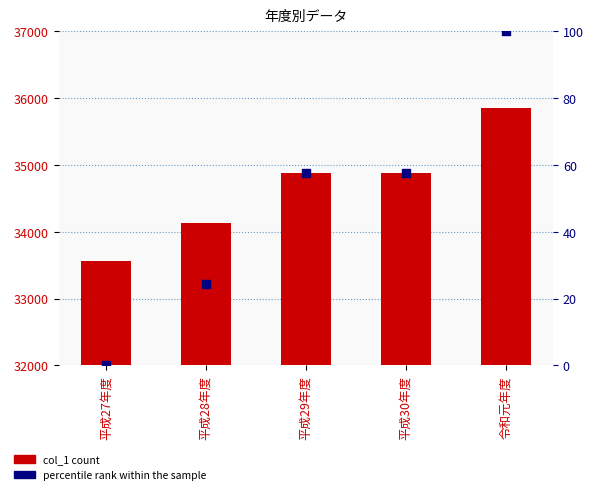

Which series has the largest Y range (max minus min)?

col_1